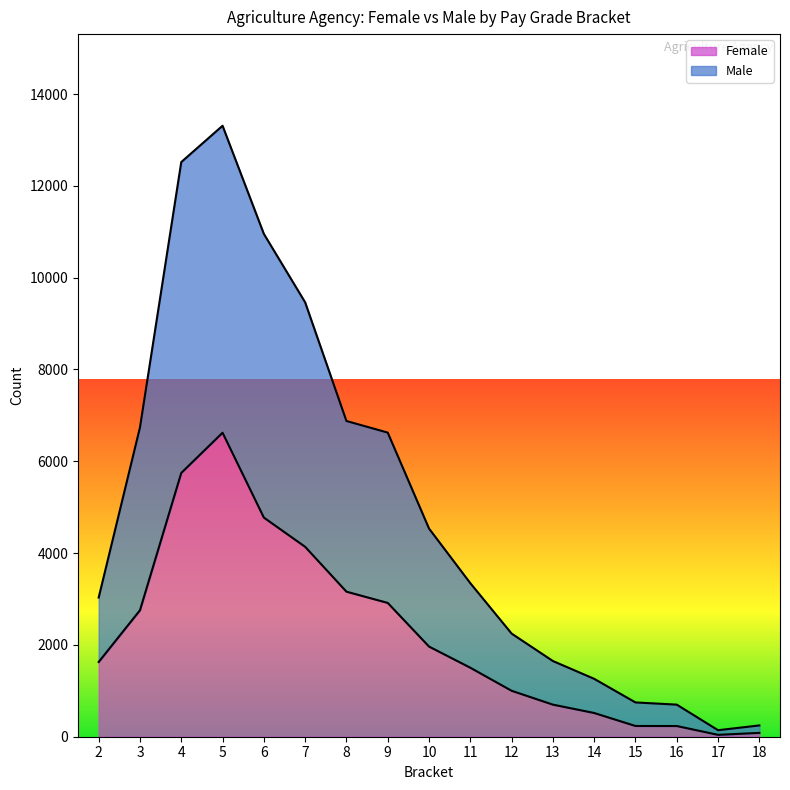

What is the approximate value of Female at 18, to the nearest 100?

100